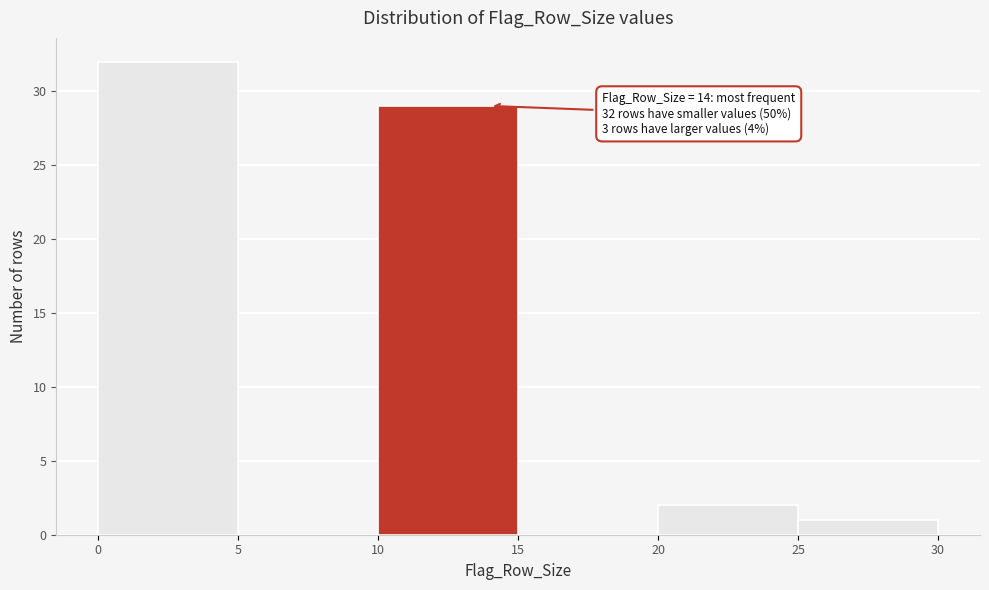

Over which range of the x-axis is the bar tallest?

0 to 5